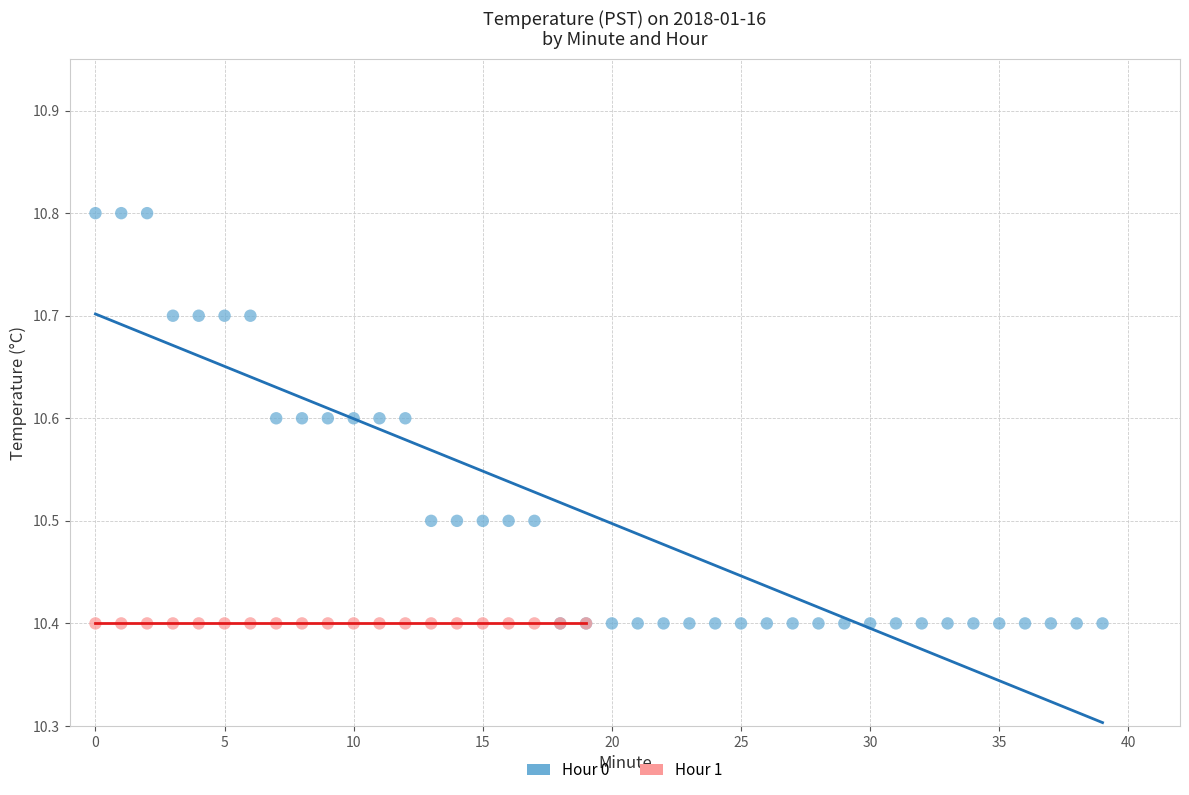

Which series contains the highest Y value?

Hour 0